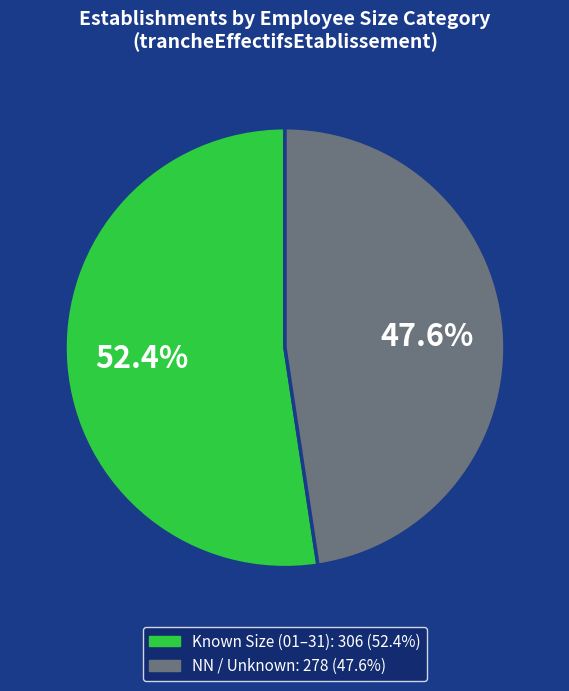

Is there any slice that represents more than half of the pie?

Yes